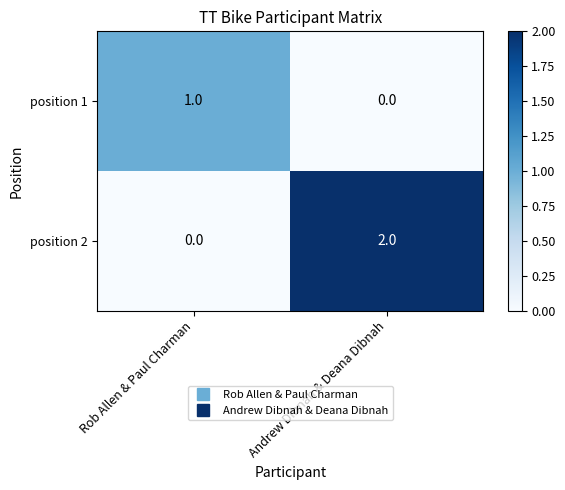

Is it true that position 2 equals 0 at Rob Allen & Paul Charman?

True